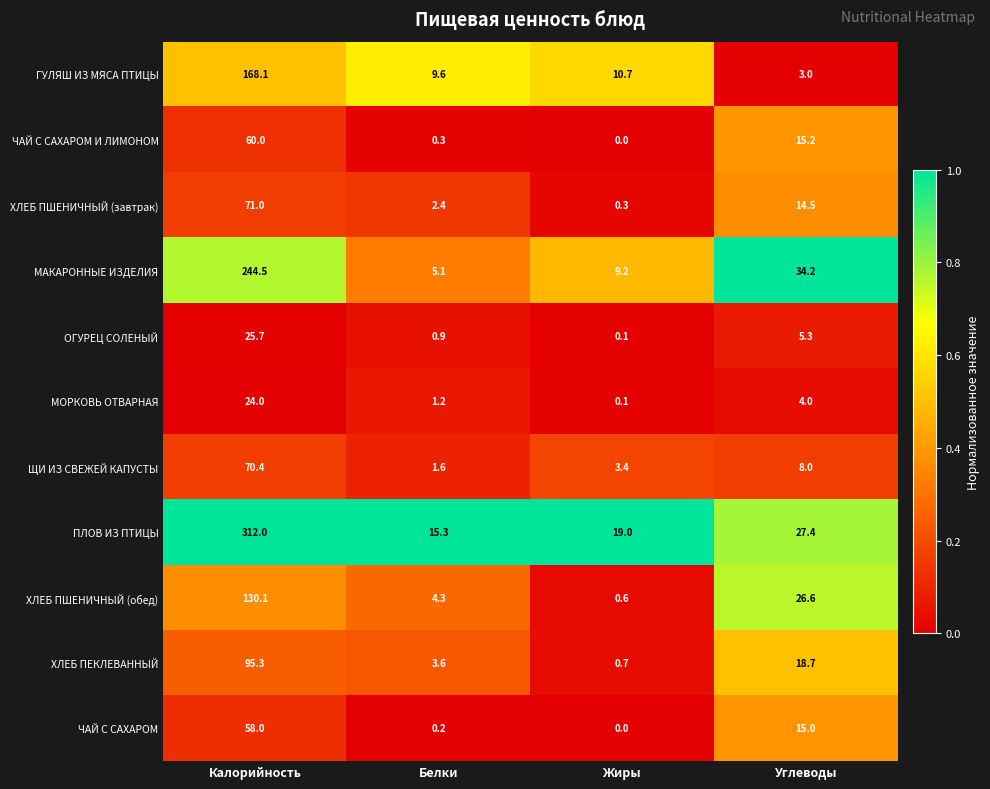

How many values in the ЧАЙ С САХАРОМ И ЛИМОНОМ series exceed 15?

2